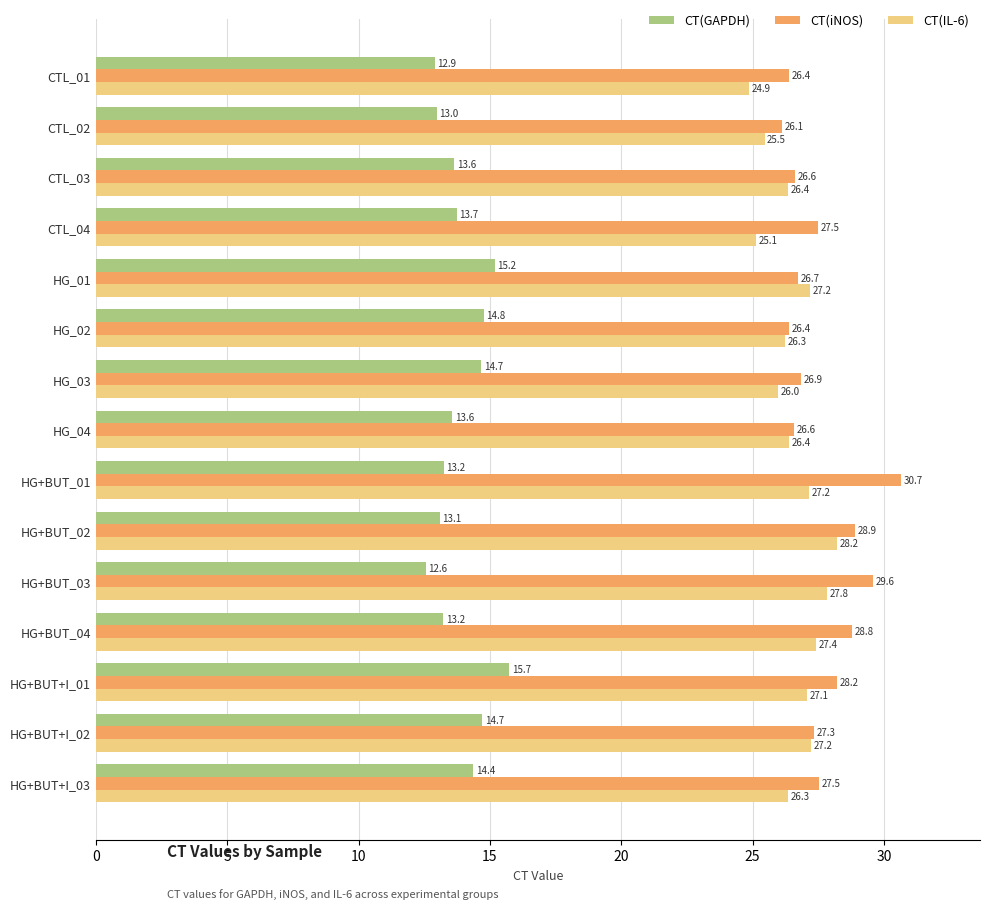

Which label corresponds to the smallest value in the chart?

HG+BUT_03